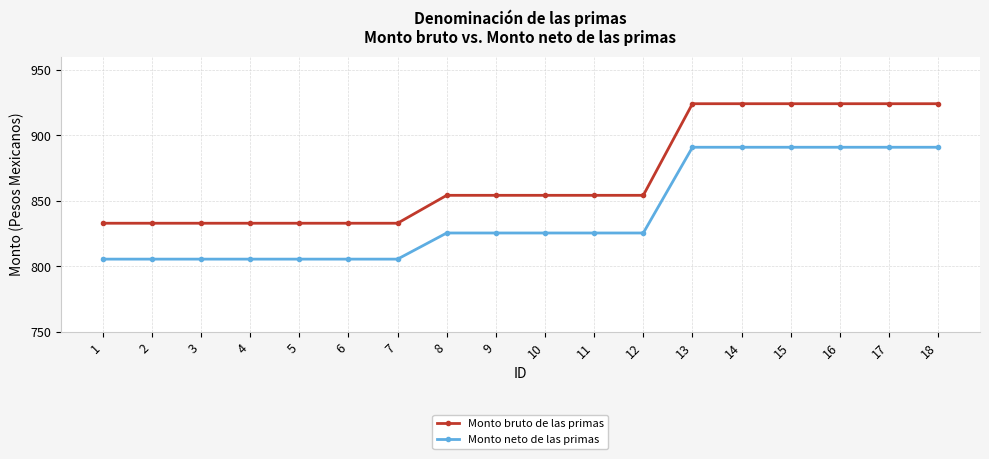

What is the value of the Monto neto de las primas point at the 11th from the left?

825.5